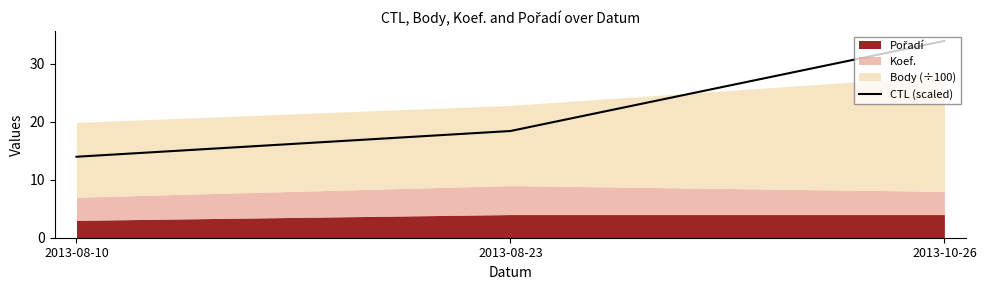

Rank the categories by value from highest to lowest.

2013-10-26, 2013-08-23, 2013-08-10